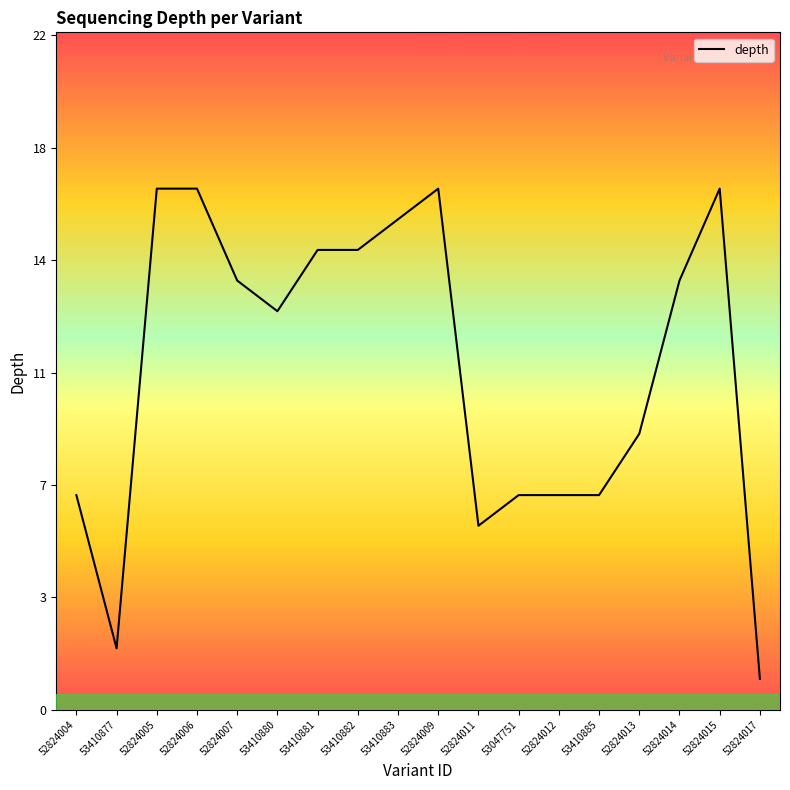

Between 53410883 and 52824015, which is larger?

52824015